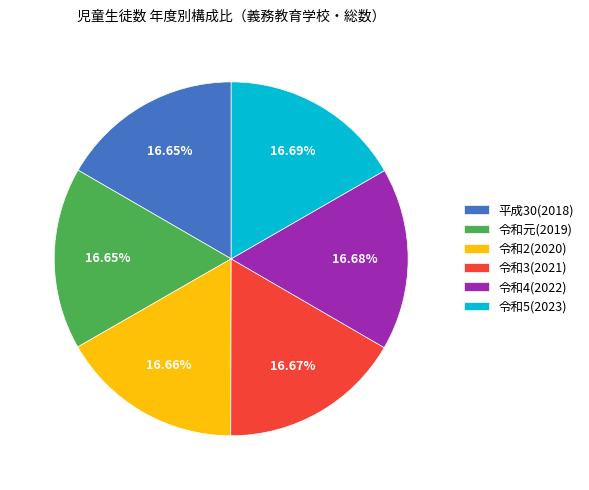

To the nearest percent, what percentage of the pie is 令和3(2021)?

17%